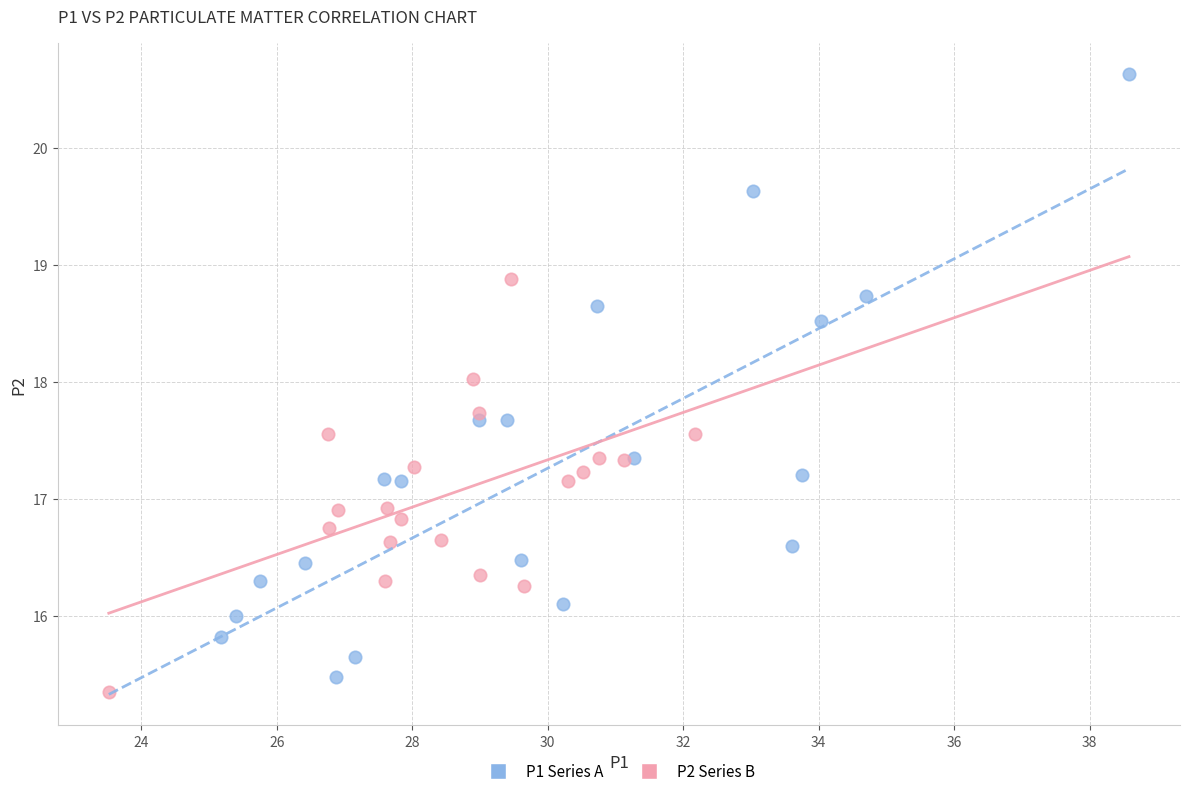

Which series reaches the maximum Y coordinate?

P1 Series A